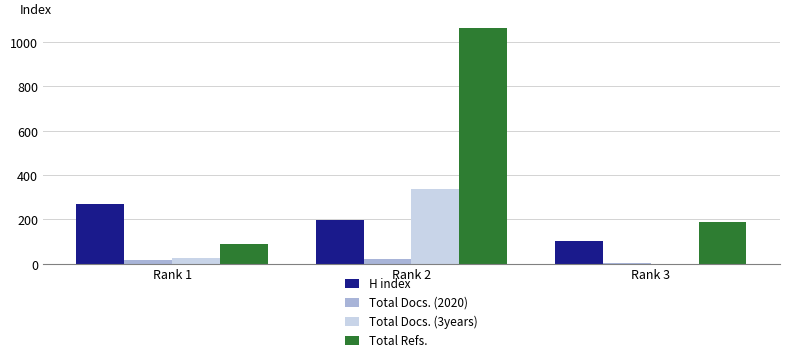

Count the number of data series in this chart.

4